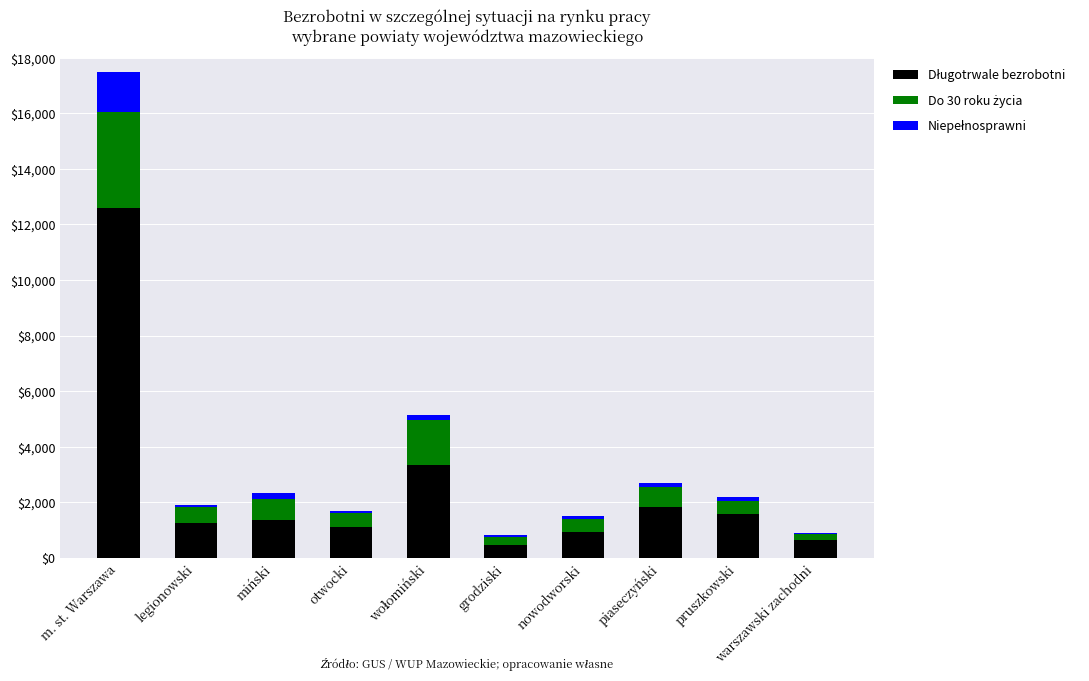

At which category is the sum across all series the highest?

m. st. Warszawa